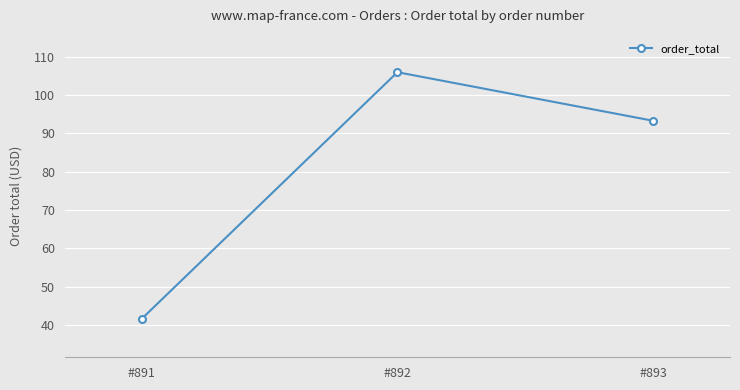

Which label corresponds to the largest value in the chart?

#892